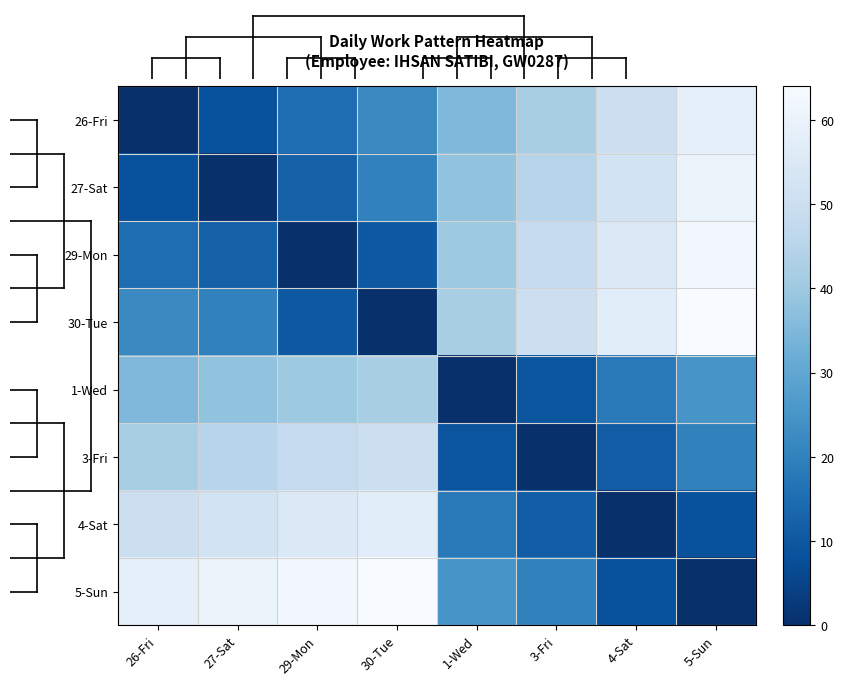

What is the maximum value shown in the chart?

64